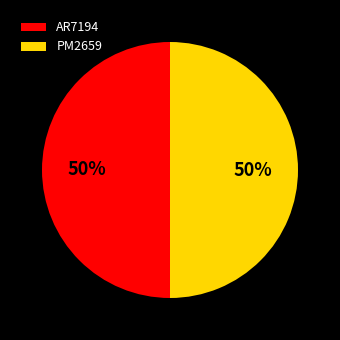

To the nearest percent, what is the average slice percentage?

50%